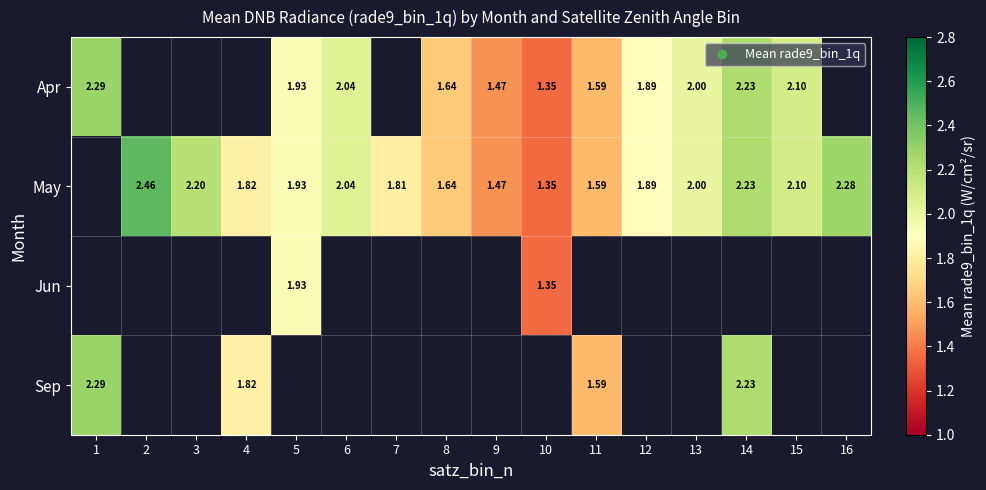

Which series changed the most between 7 and 8?

May